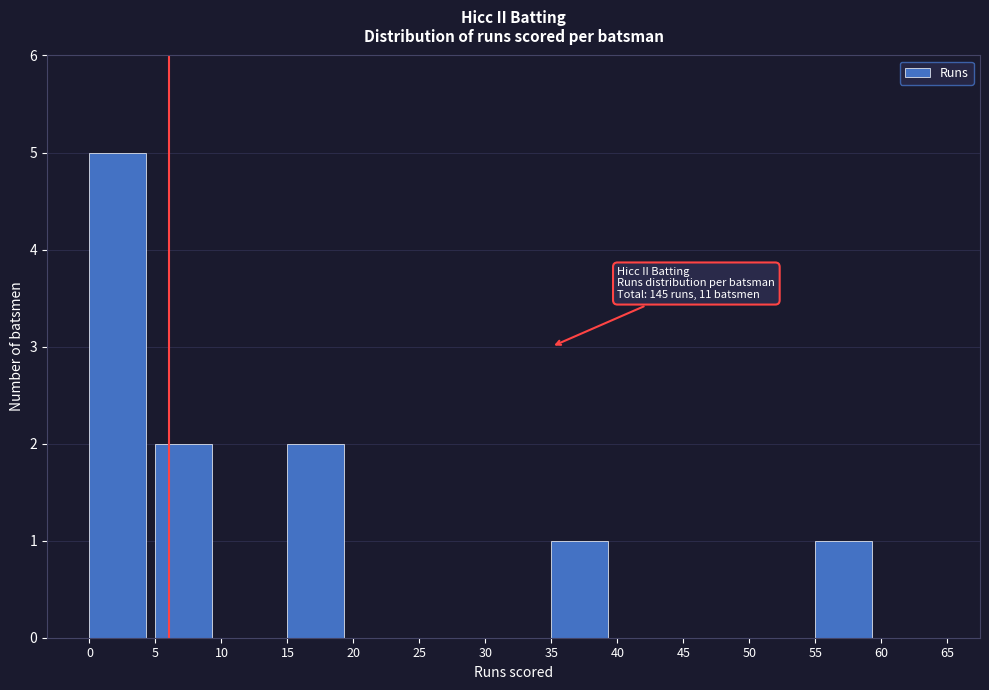

Which range on the x-axis has the tallest bar?

0 to 5